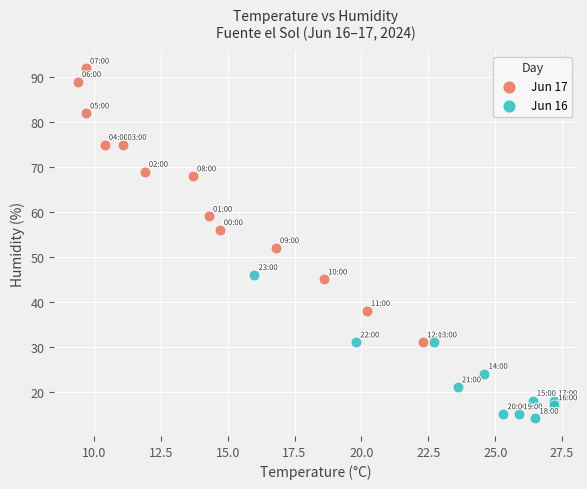

What are all the series names shown in the legend?

Jun 17, Jun 16